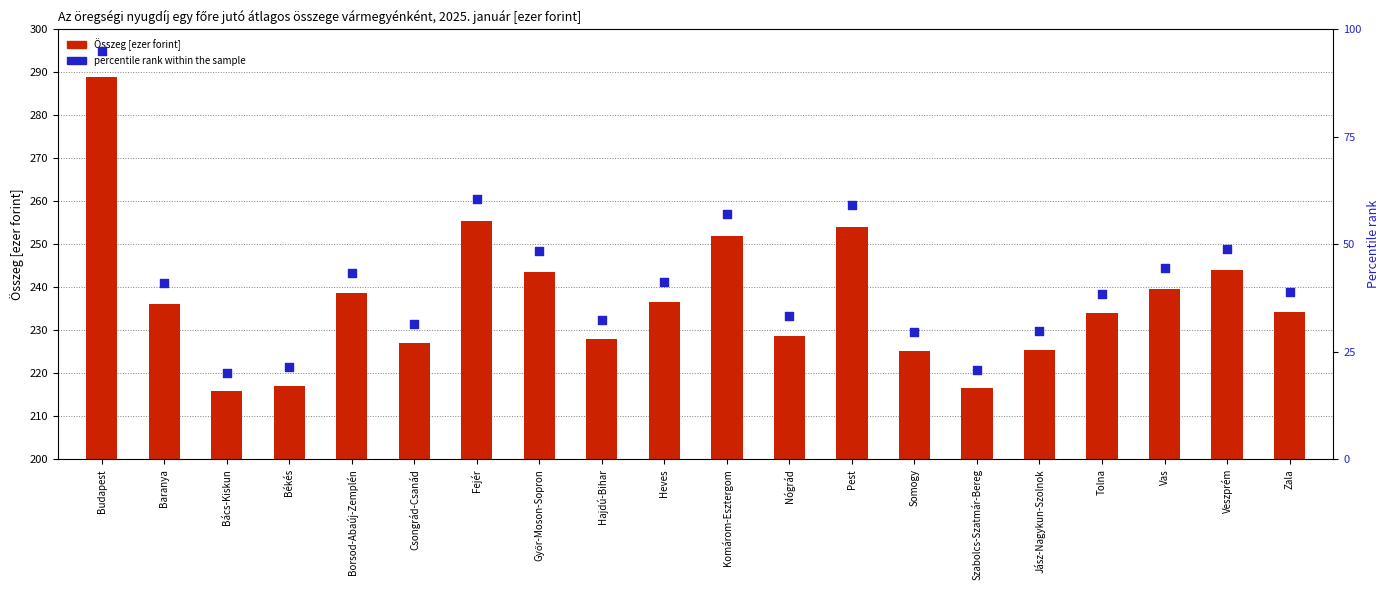

Which series contains the highest Y value?

Összeg [ezer forint]